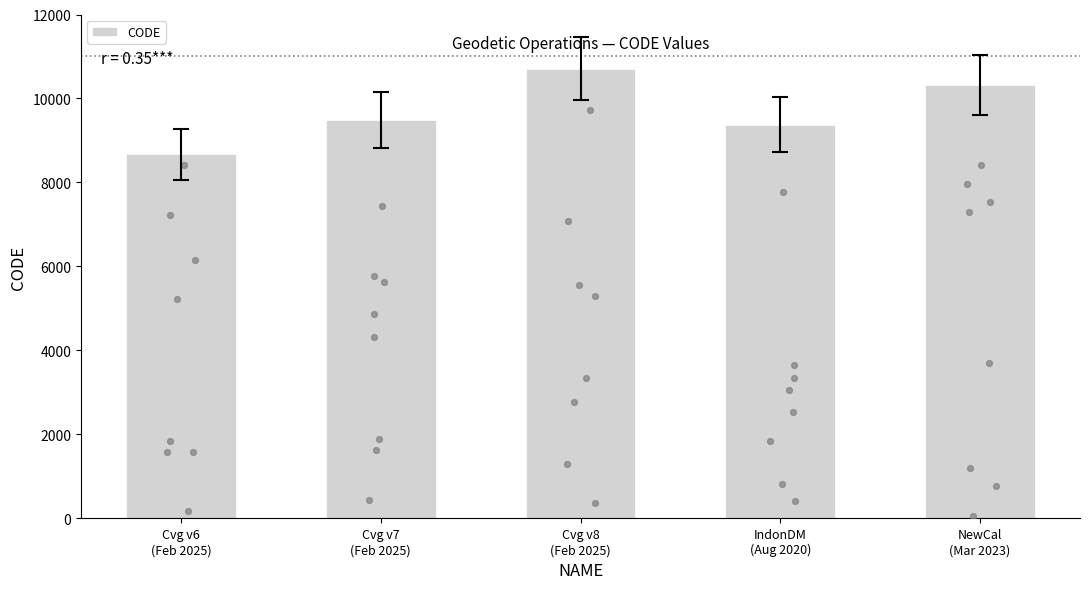

Between Cvg v7
(Feb 2025) and Cvg v8
(Feb 2025), which is larger?

Cvg v8
(Feb 2025)